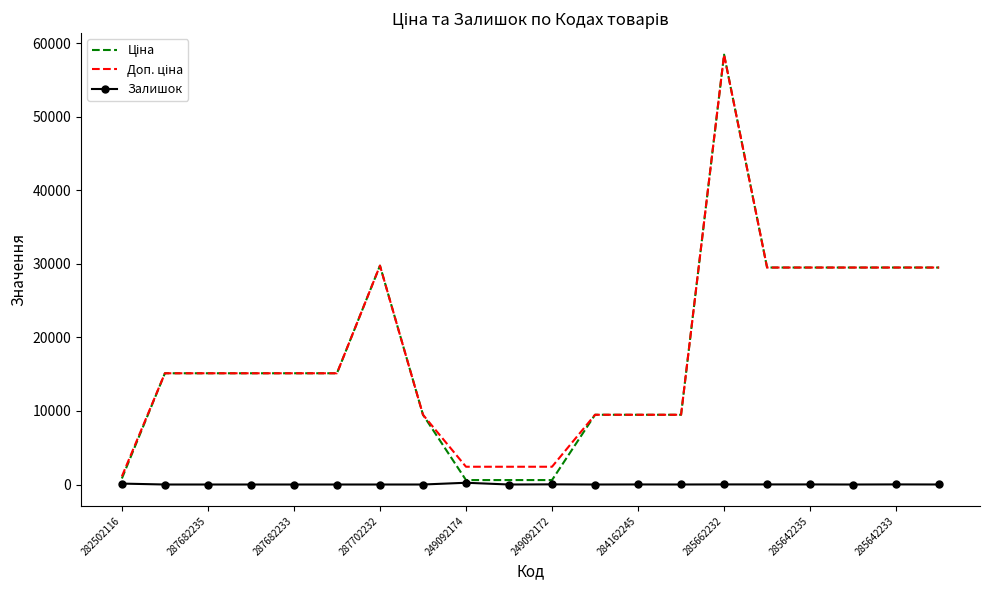

What is the maximum value shown in the chart?

58426.5